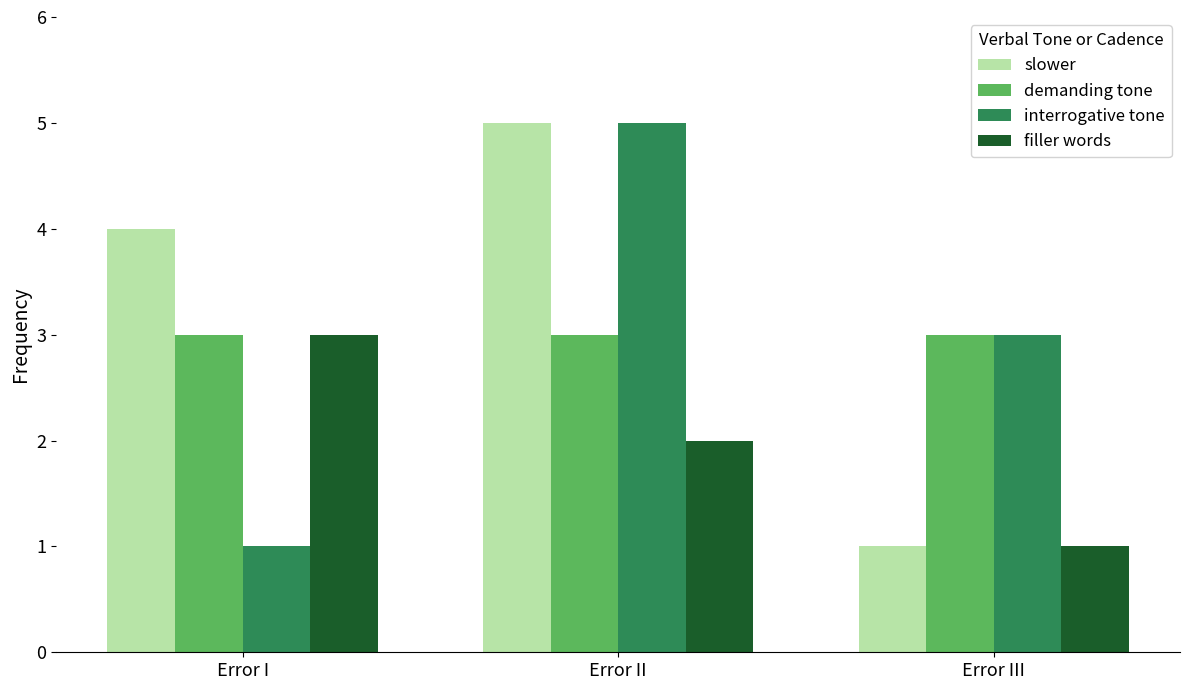

Is the value of demanding tone at Error I greater than the value of filler words at Error III?

Yes